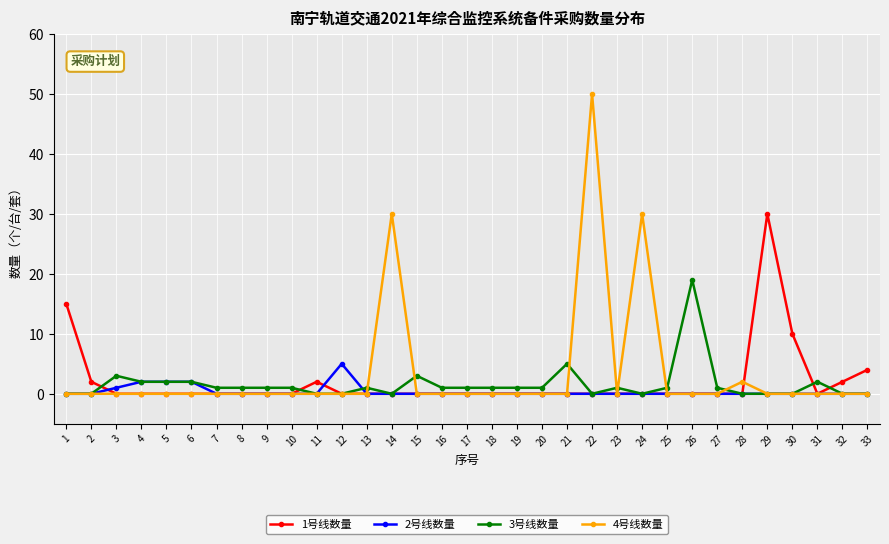

Reading left to right, extract all data points from this chart.

1号线数量: 1=15	2=2	3=0	4=0	5=0	6=0	7=0	8=0	9=0	10=0	11=2	12=0	13=0	14=0	15=0	16=0	17=0	18=0	19=0	20=0	21=0	22=0	23=0	24=0	25=0	26=0	27=0	28=0	29=30	30=10	31=0	32=2	33=4
2号线数量: 1=0	2=0	3=1	4=2	5=2	6=2	7=0	8=0	9=0	10=0	11=0	12=5	13=0	14=0	15=0	16=0	17=0	18=0	19=0	20=0	21=0	22=0	23=0	24=0	25=0	26=0	27=0	28=0	29=0	30=0	31=0	32=0	33=0
3号线数量: 1=0	2=0	3=3	4=2	5=2	6=2	7=1	8=1	9=1	10=1	11=0	12=0	13=1	14=0	15=3	16=1	17=1	18=1	19=1	20=1	21=5	22=0	23=1	24=0	25=1	26=19	27=1	28=0	29=0	30=0	31=2	32=0	33=0
4号线数量: 1=0	2=0	3=0	4=0	5=0	6=0	7=0	8=0	9=0	10=0	11=0	12=0	13=0	14=30	15=0	16=0	17=0	18=0	19=0	20=0	21=0	22=50	23=0	24=30	25=0	26=0	27=0	28=2	29=0	30=0	31=0	32=0	33=0